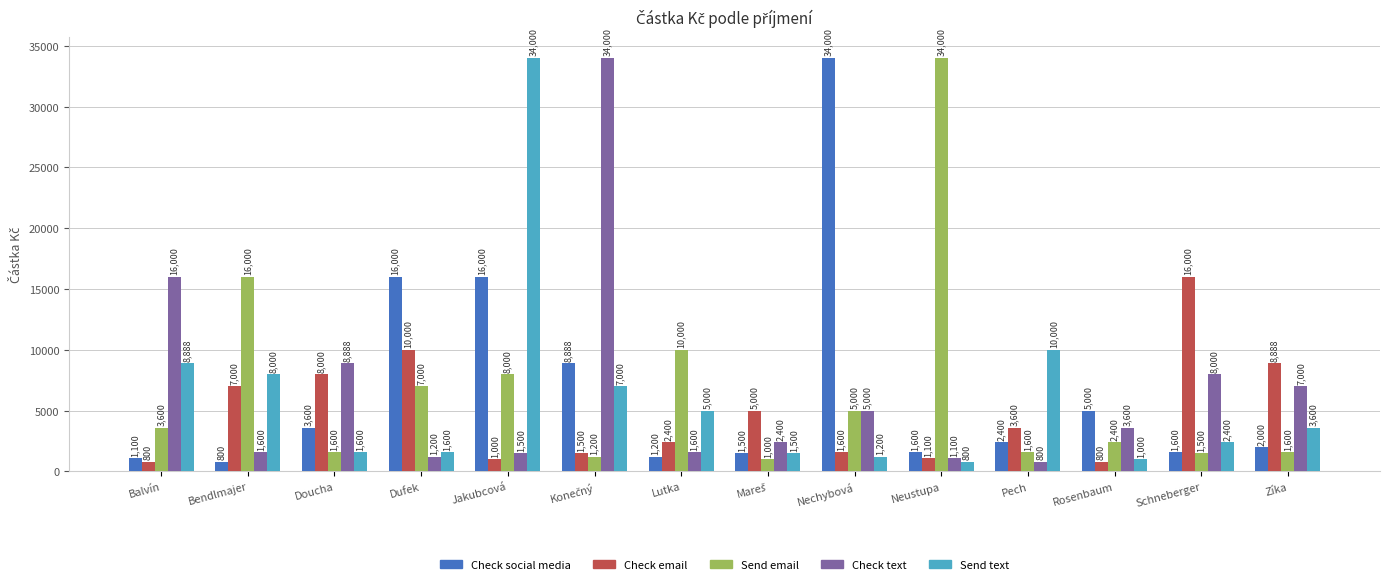

What is the maximum value for Send text?

34000